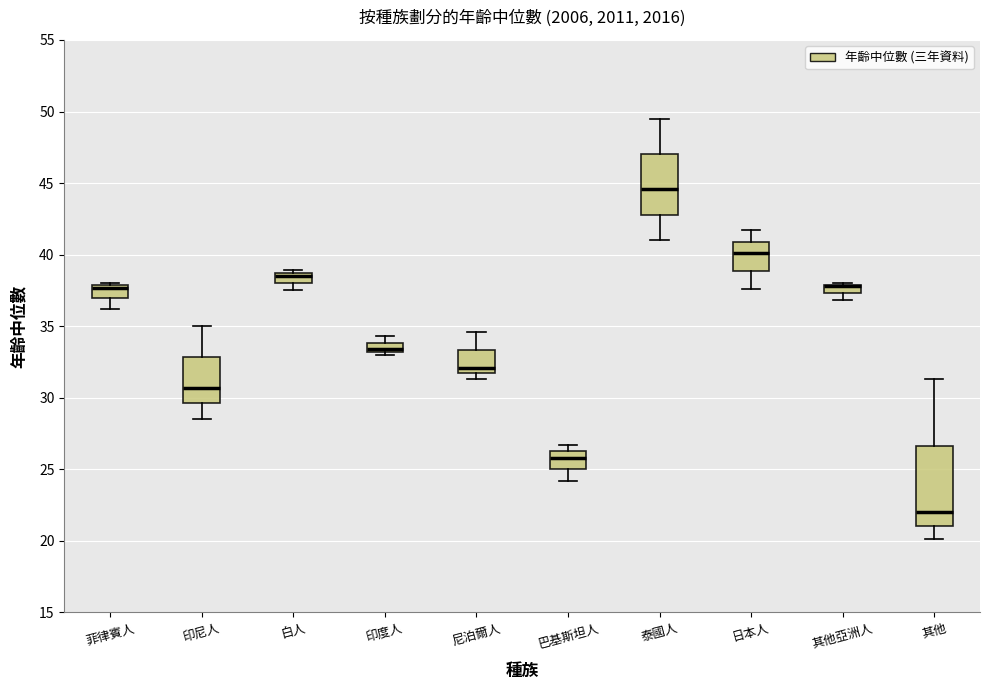

Where does the lower whisker of the box for 巴基斯坦人 end on the y-axis? The values are not printed on the chart, so give them approximately, as read against the axis.

24.0